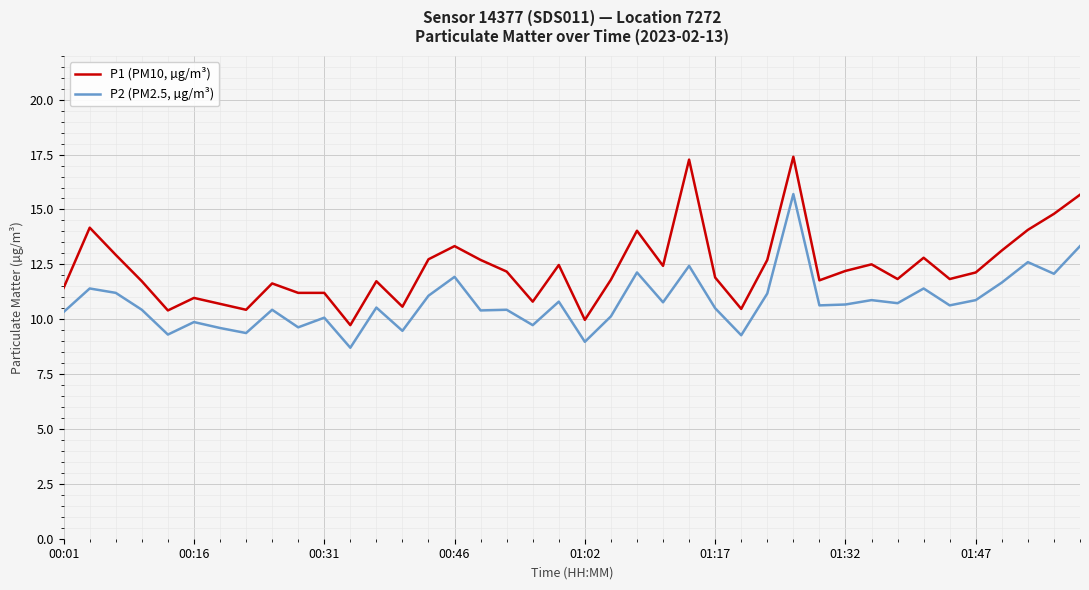

True or false: P1 (PM10, µg/m³) has more than 1 points higher than both neighbors.

True